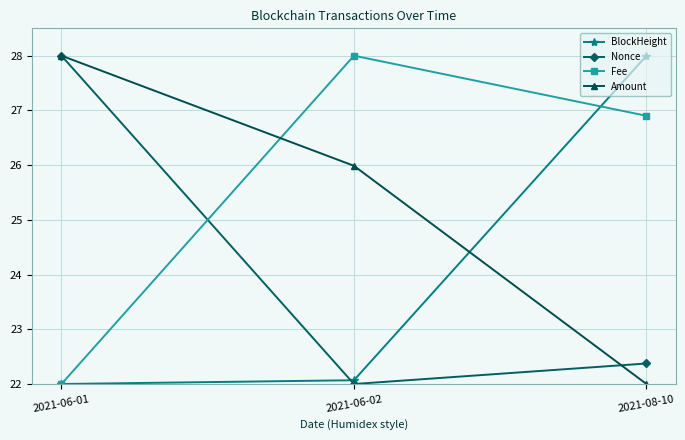

How many lines are shown in the chart?

4